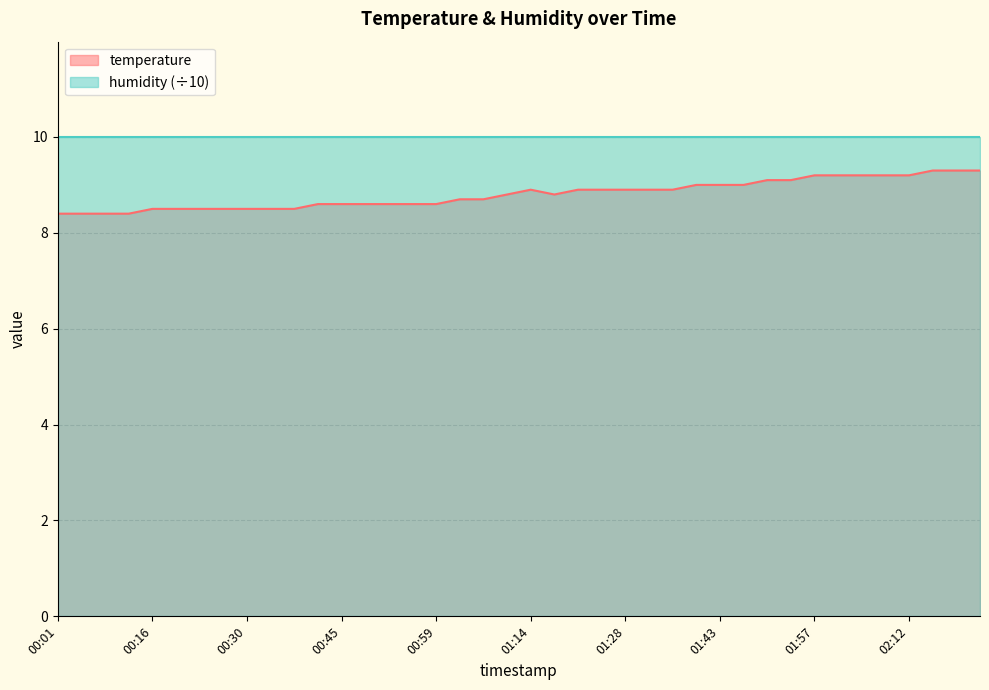

How many lines are shown in the chart?

2